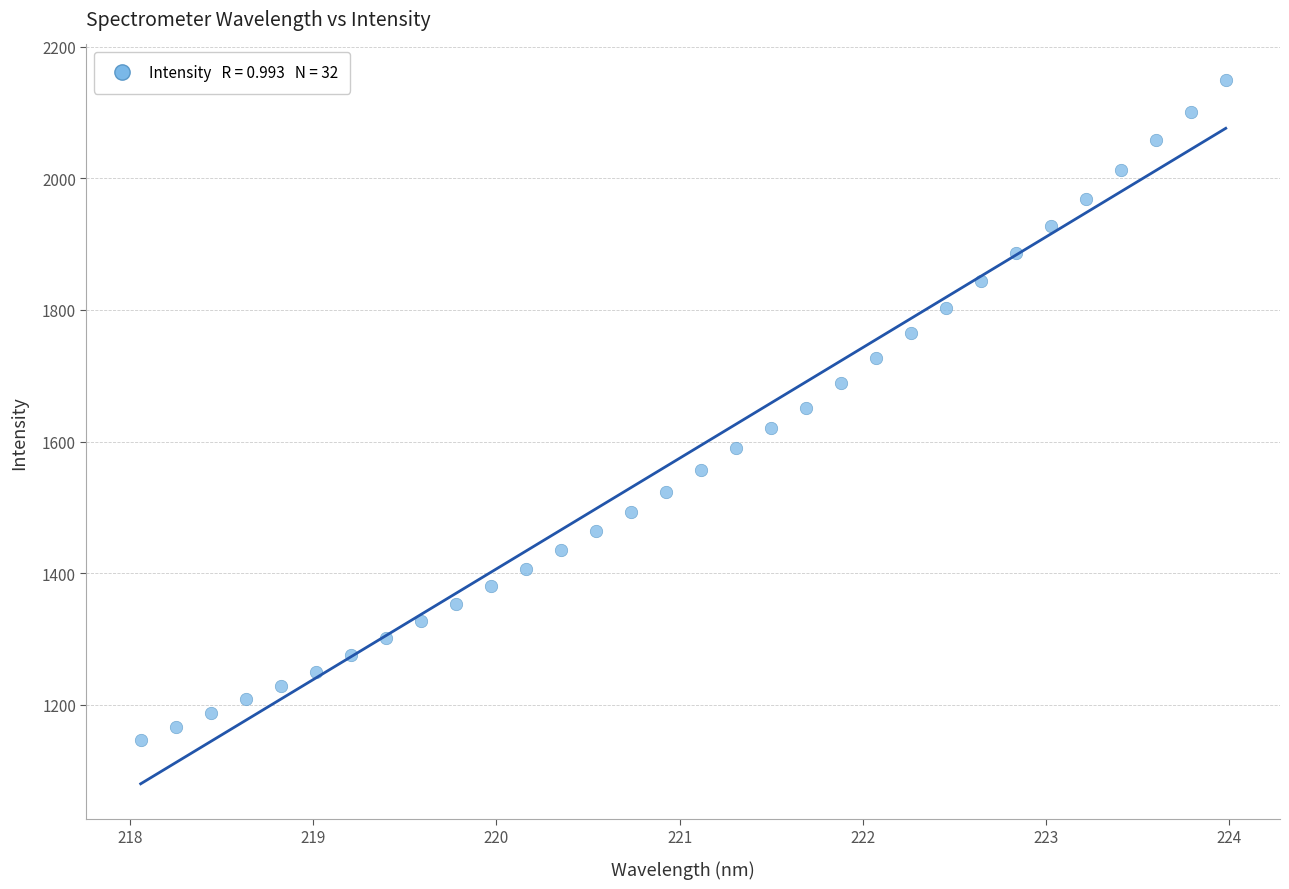

What is the range of X values (max minus min)?

5.9